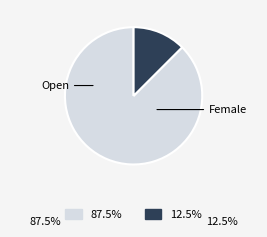

Between Open and Female, which is larger?

Open